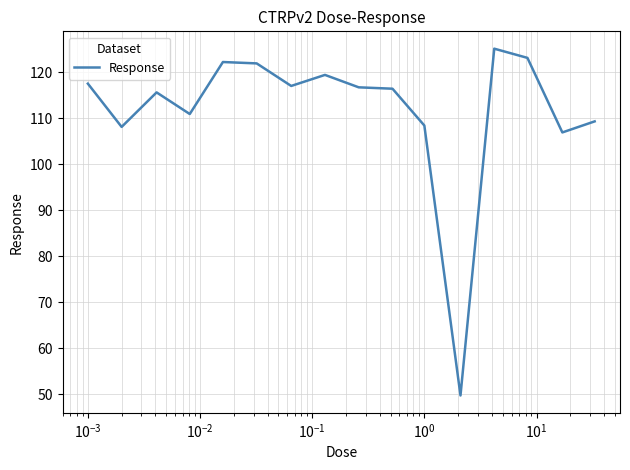

What is the difference between the maximum and minimum values?

75.4